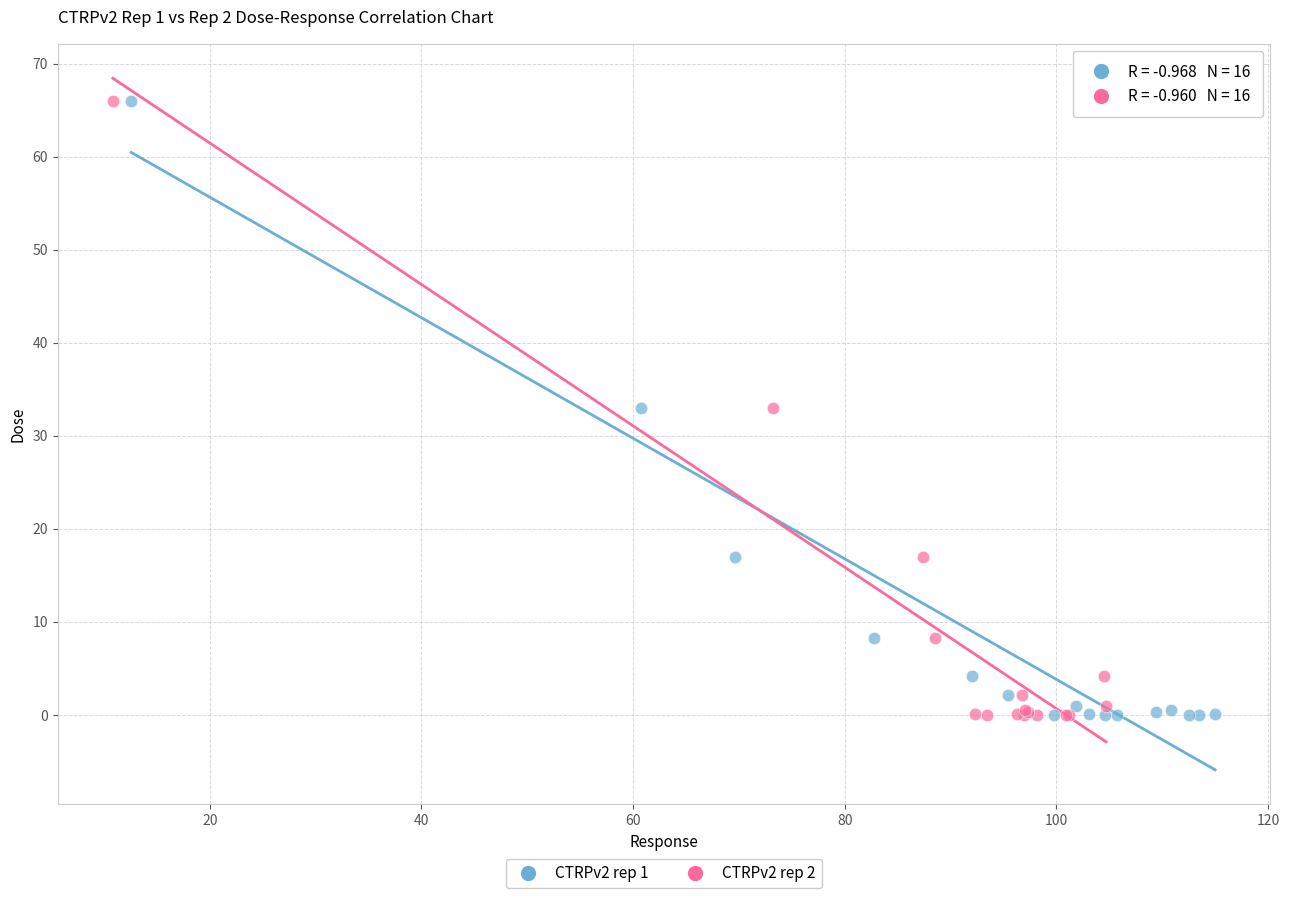

What are all the series names shown in the legend?

CTRPv2 rep 1, CTRPv2 rep 2